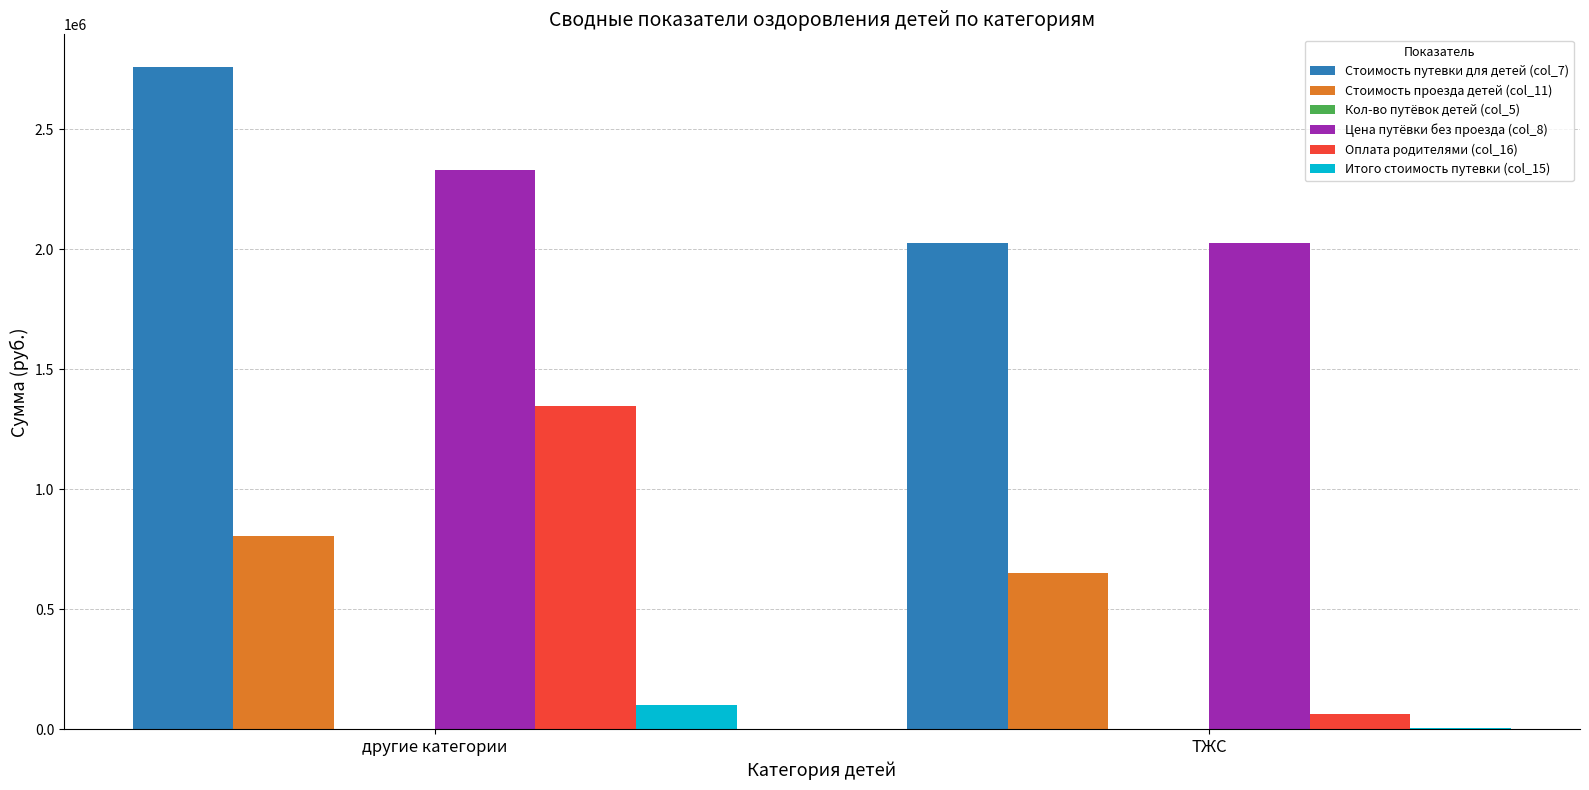

What is the total value across all series at другие категории?

7336370.4